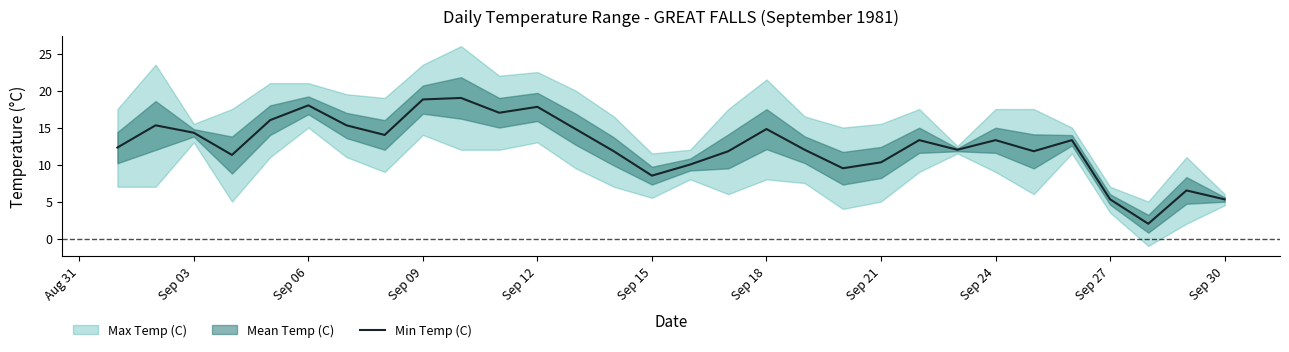

What is the minimum value for Min Temp (C)?

2.0